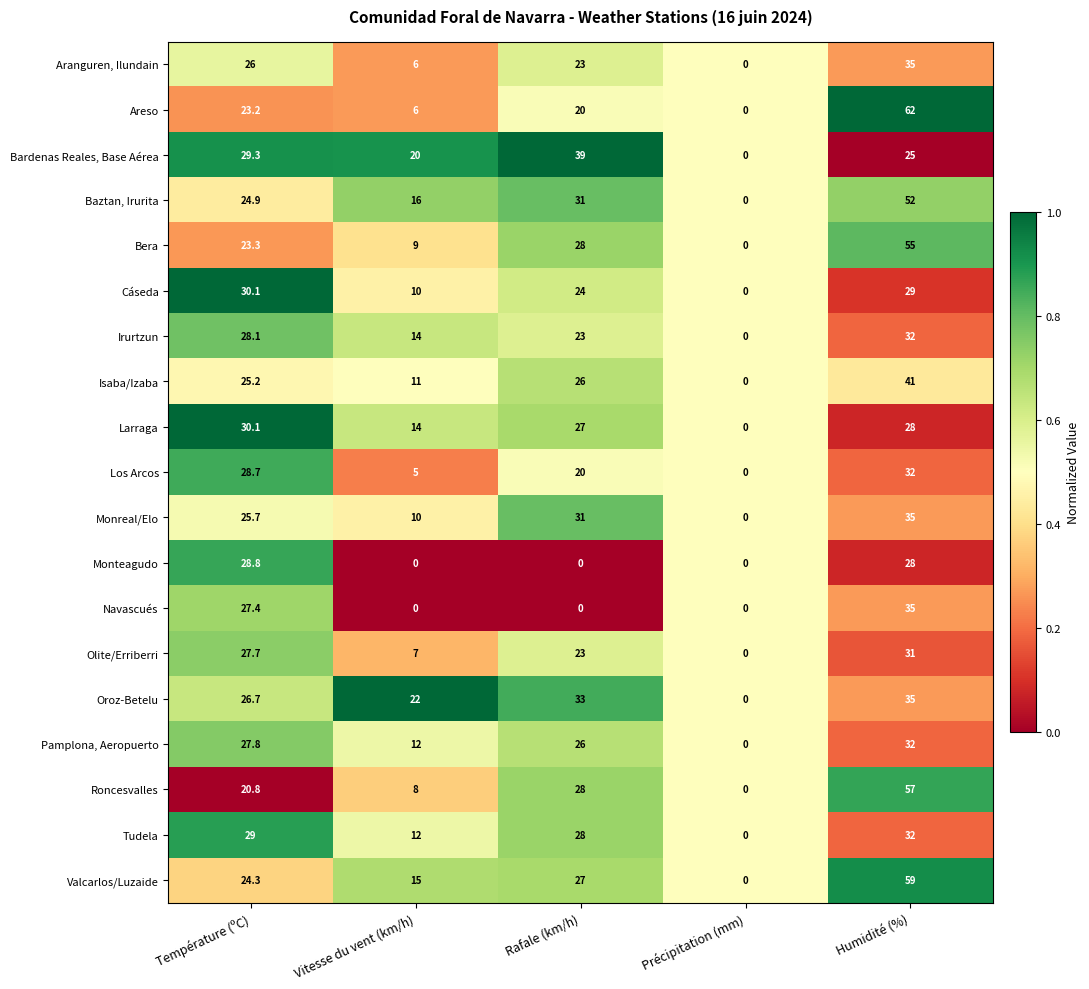

Which series has the largest total across all categories?

Valcarlos/Luzaide